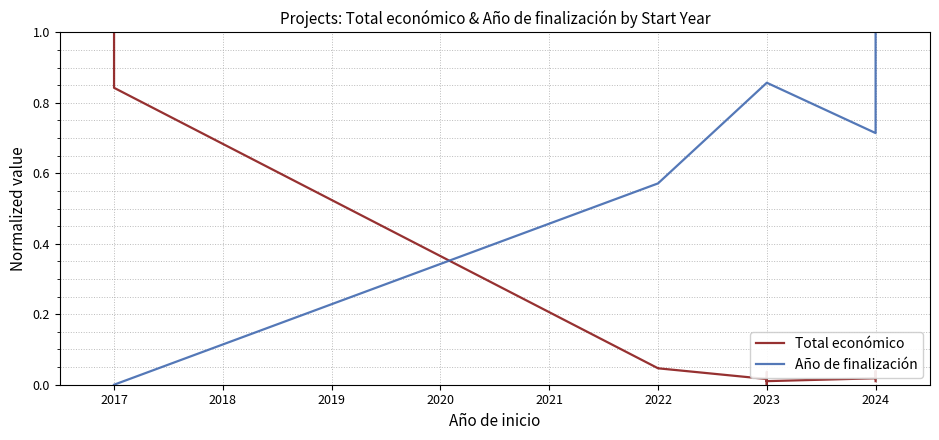

What is the label of the 2nd point from the left?

2017